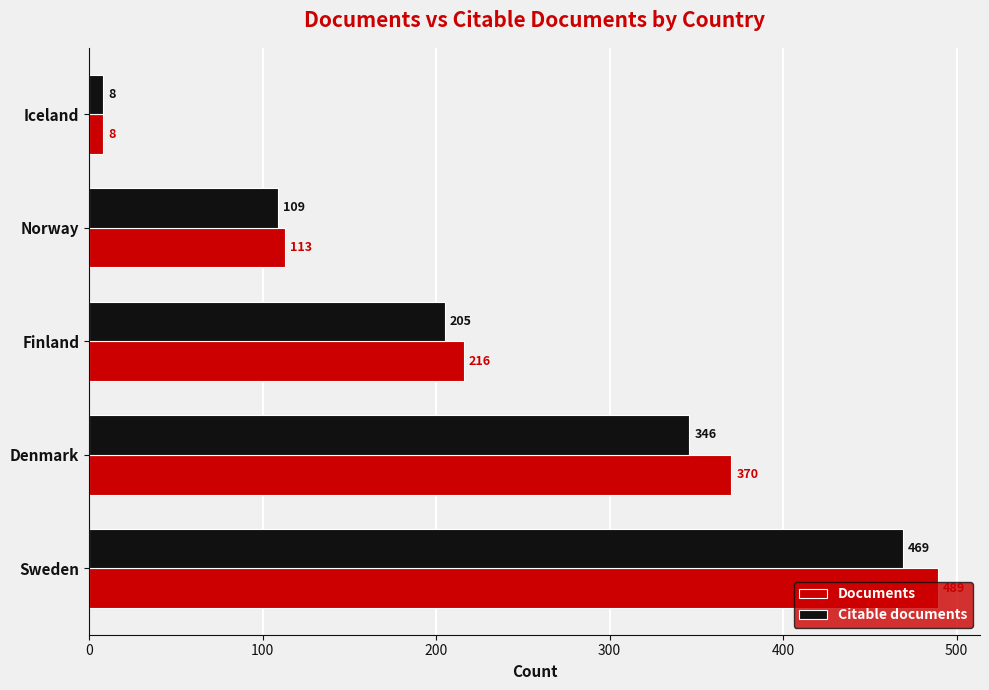

What is the difference between the highest and lowest values at Norway?

4